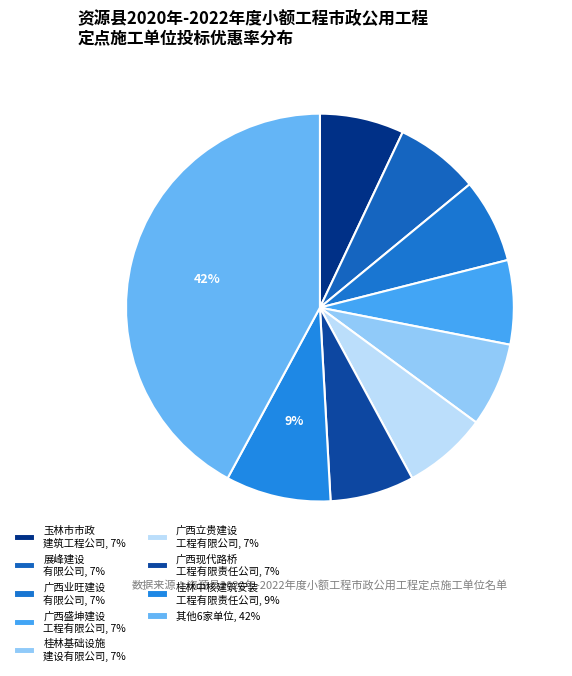

Does any single category account for the majority?

No